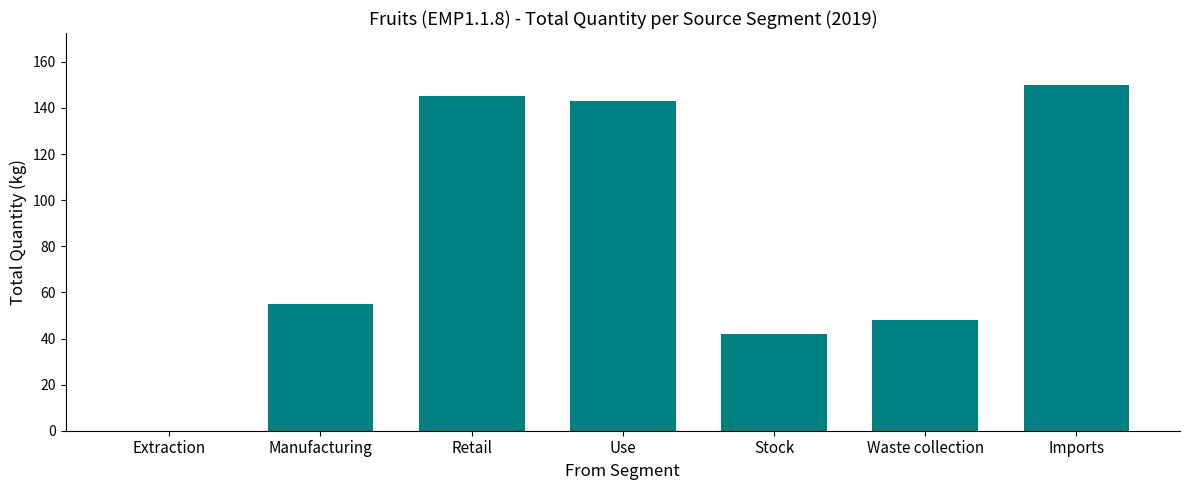

Are the bars horizontal?

No